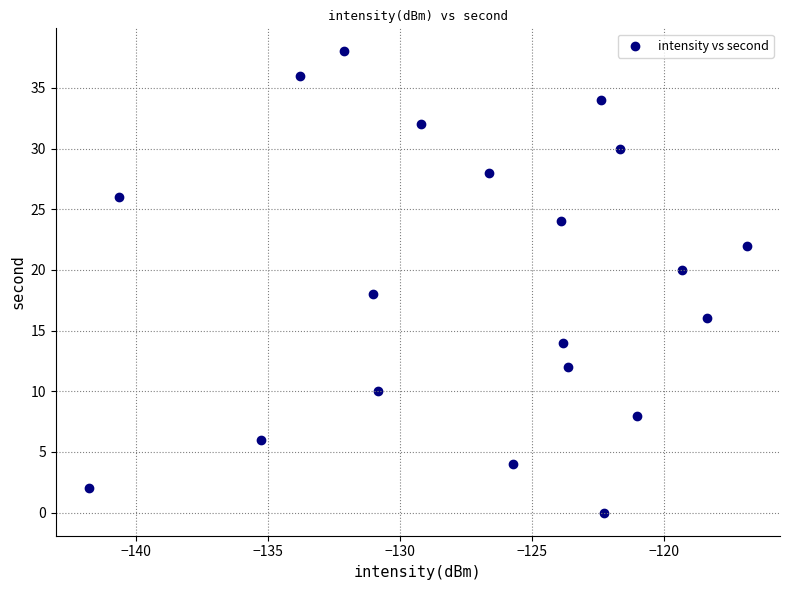

What is the range of Y values (max minus min)?

38